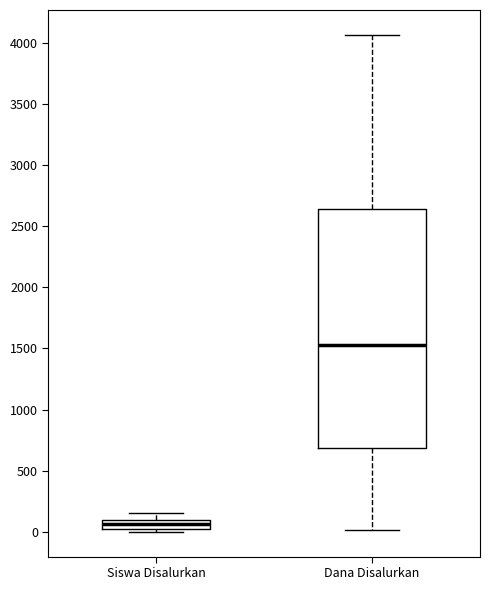

Where does the lower whisker of the box for Dana Disalurkan end on the y-axis? The values are not printed on the chart, so give them approximately, as read against the axis.

0